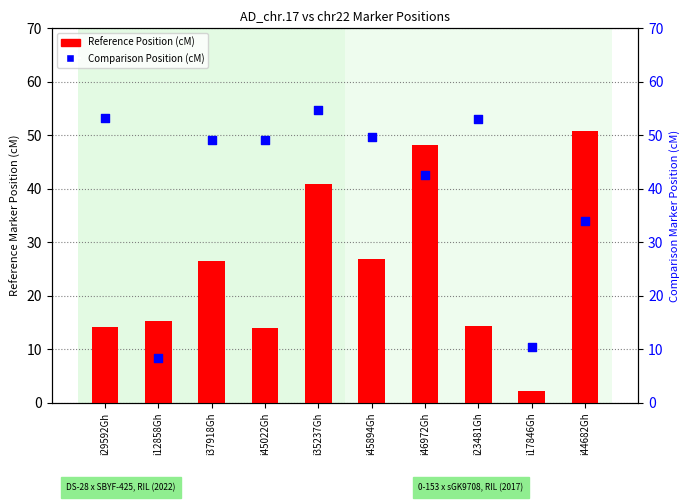

Which series reaches the maximum Y coordinate?

Comparison Position (cM)